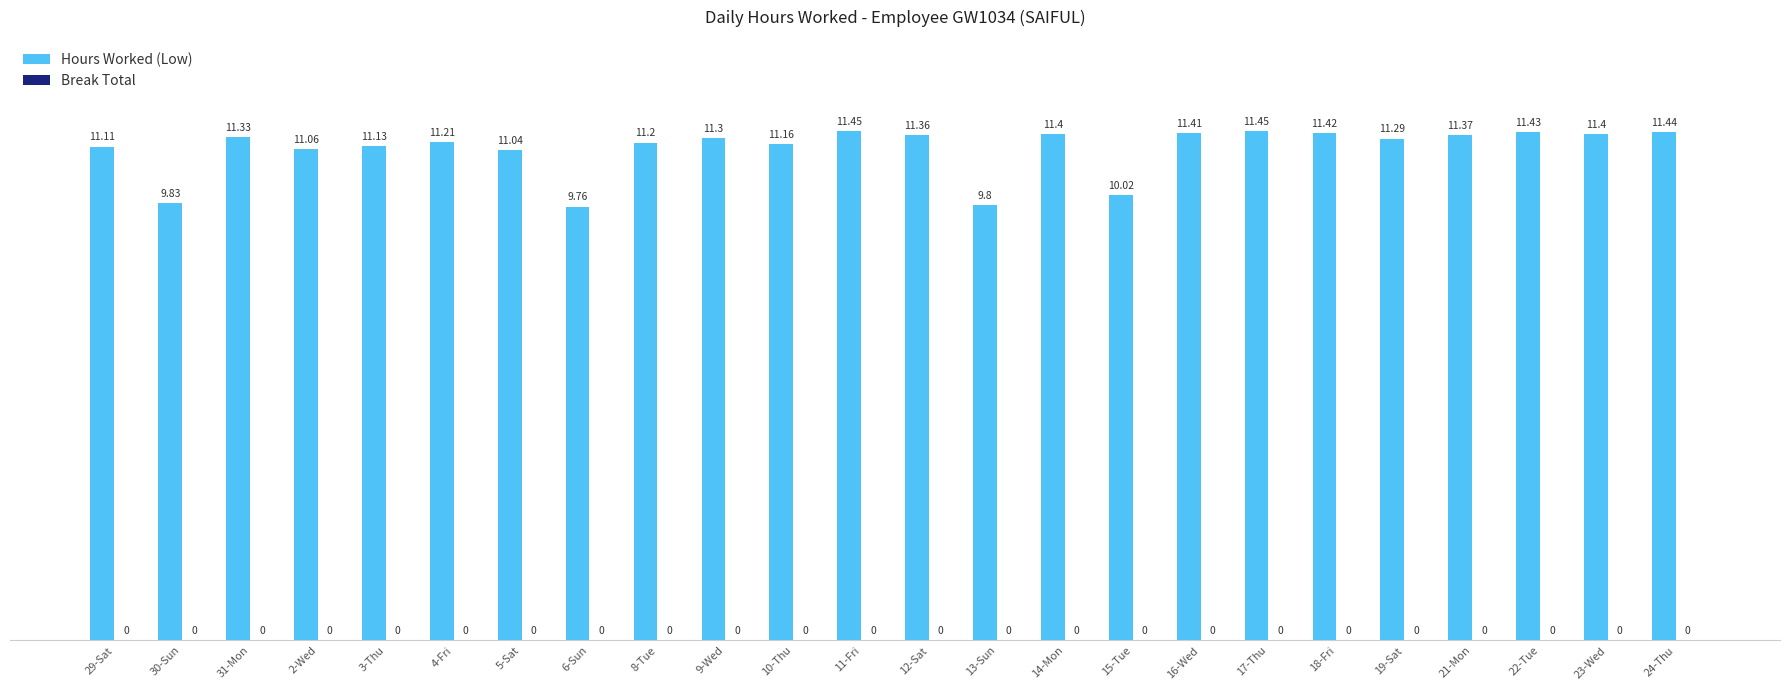

What position from the left is 4-Fri?

6